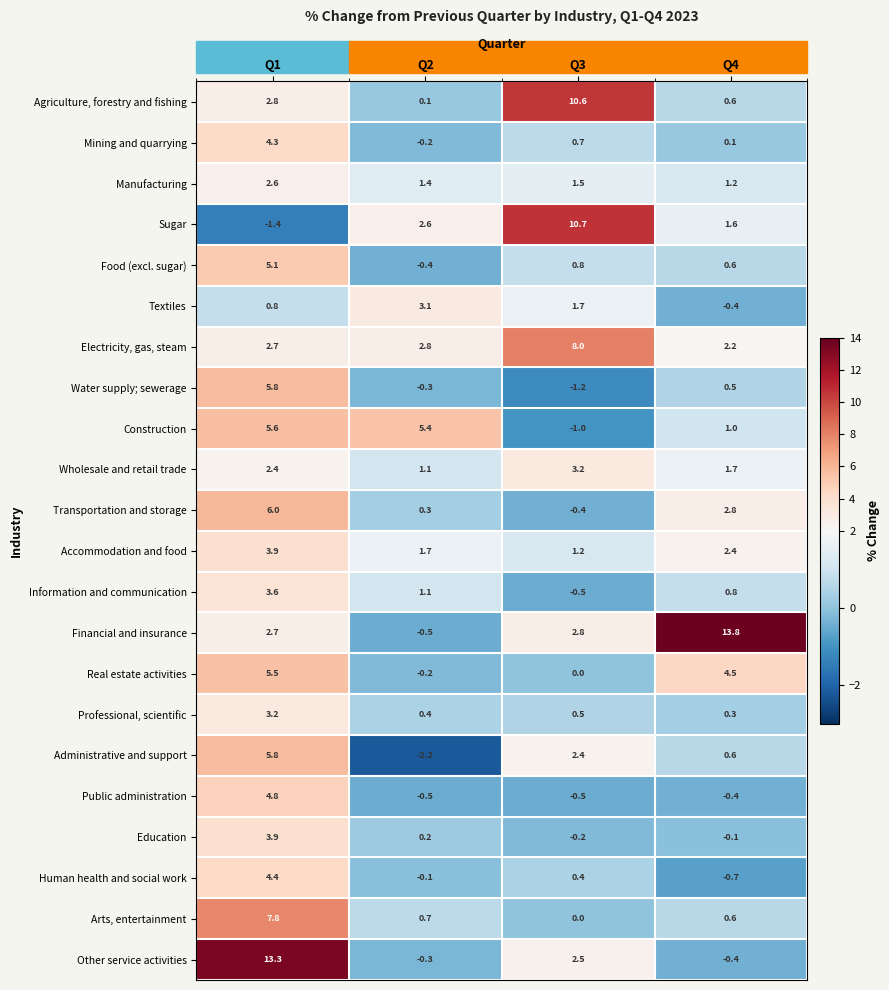

At which category is the sum across all series the highest?

Q1